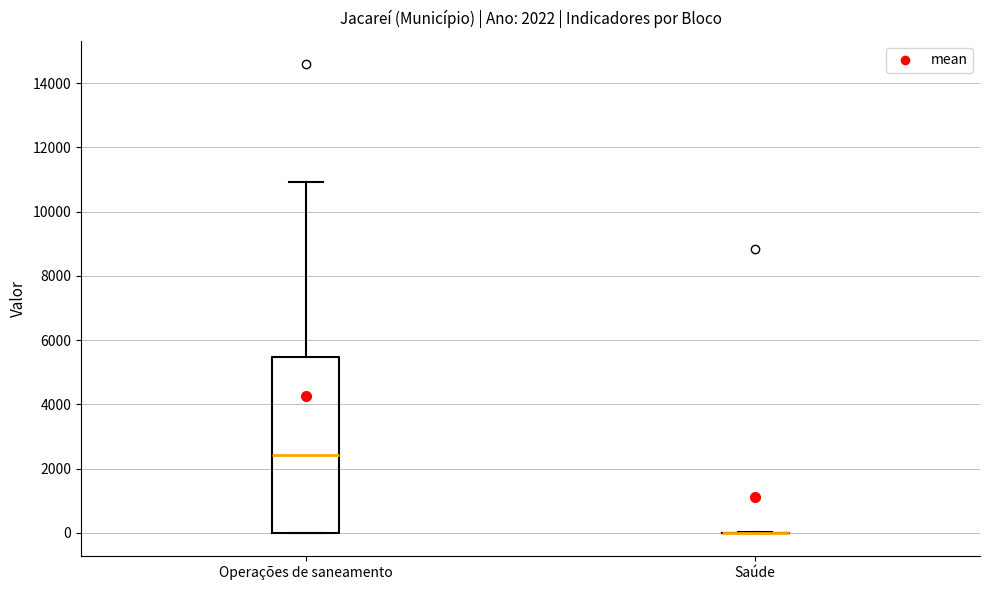

Which box is the tallest, from its lower edge to its upper edge?

Operações de saneamento